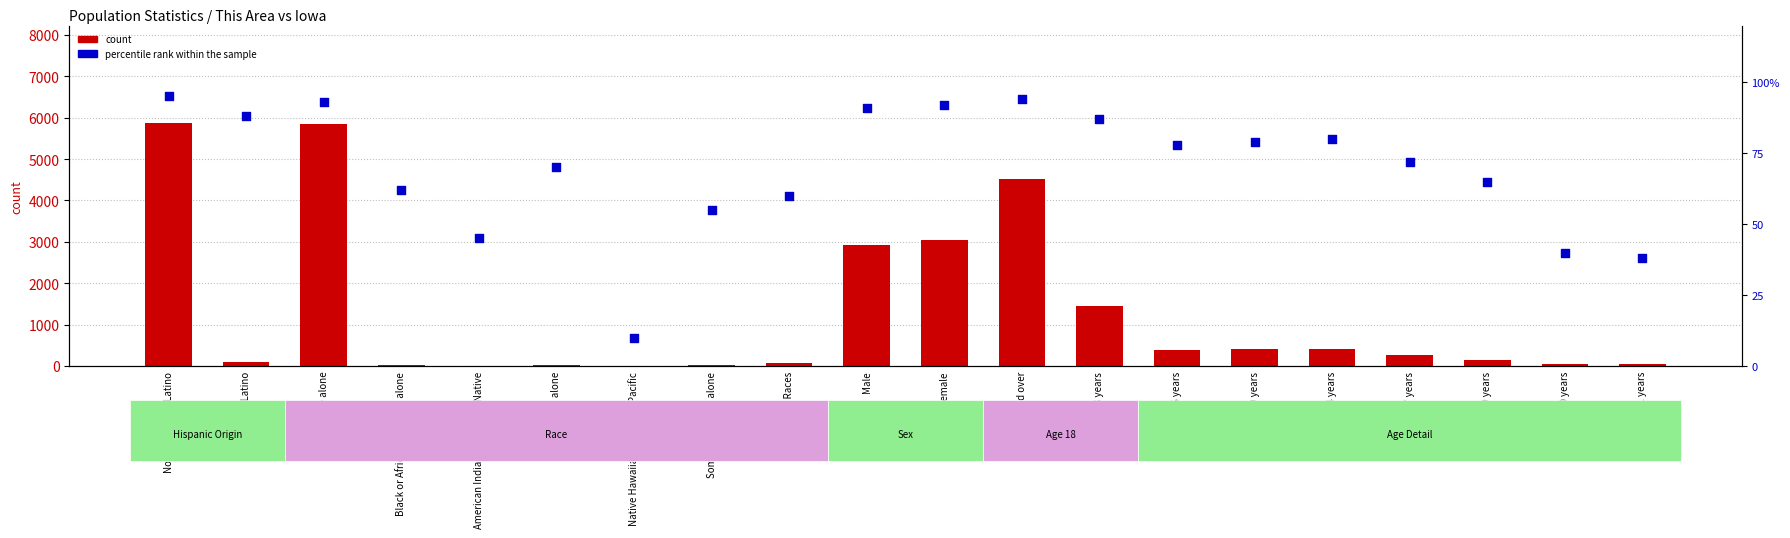

Is the value of count at Under 5 years greater than the value of percentile rank within the sample at 10 to 14 years?

Yes